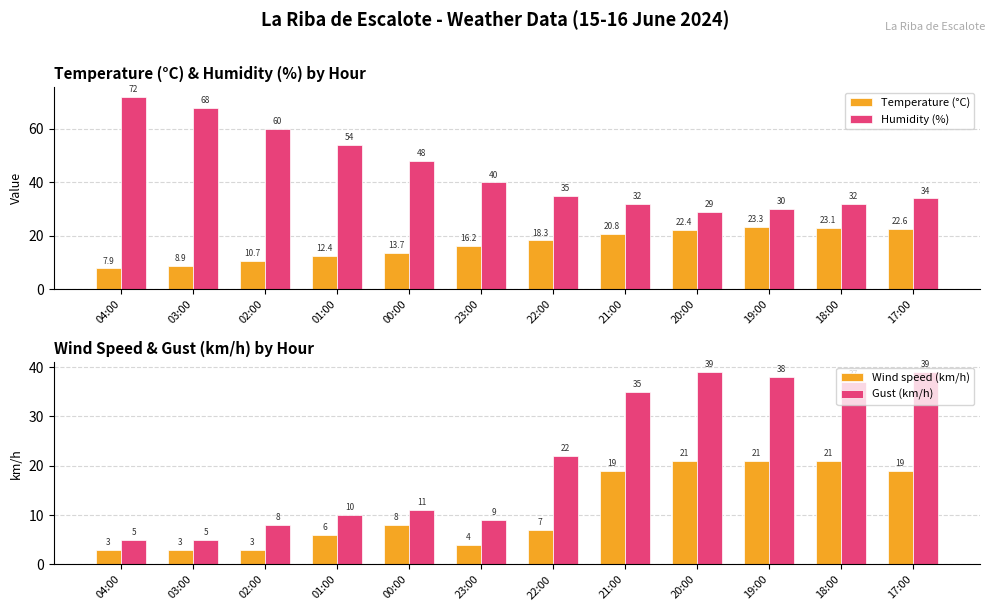

Is it true that Wind speed (km/h) equals 21.0 at 18:00?

True